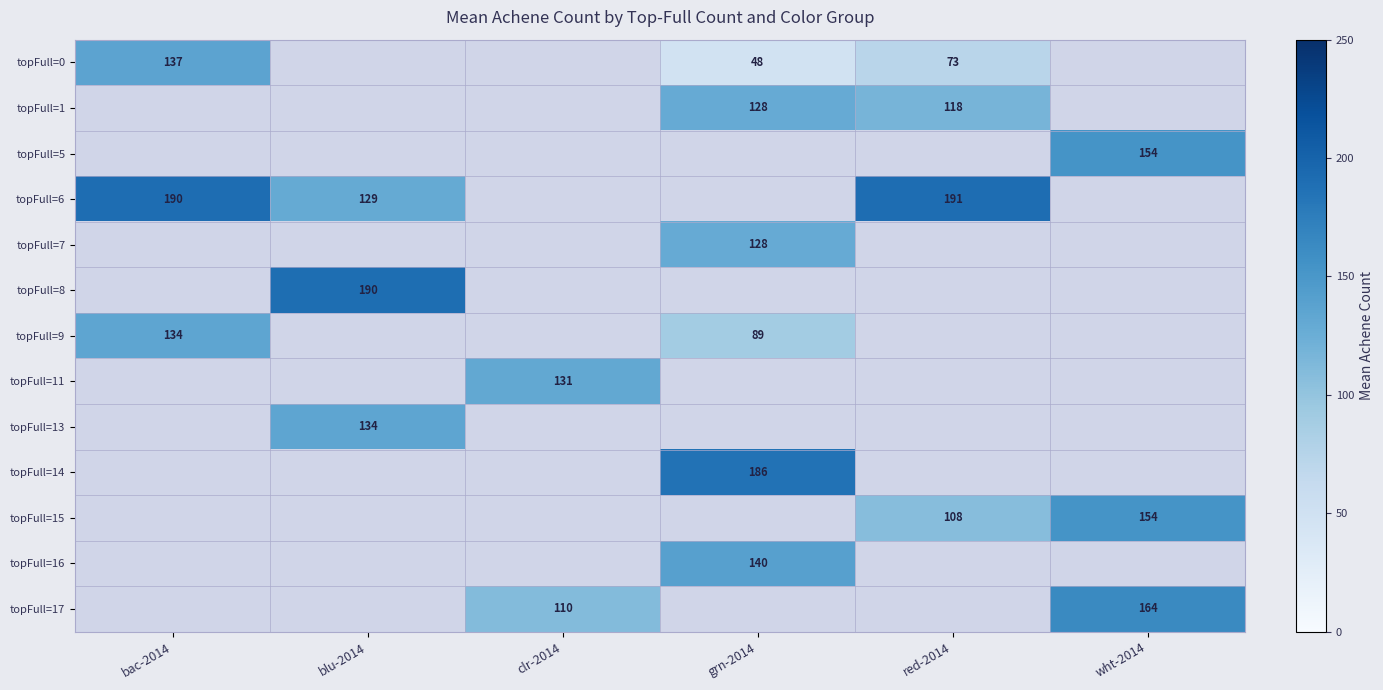

At which category does the chart reach its minimum across all series?

grn-2014